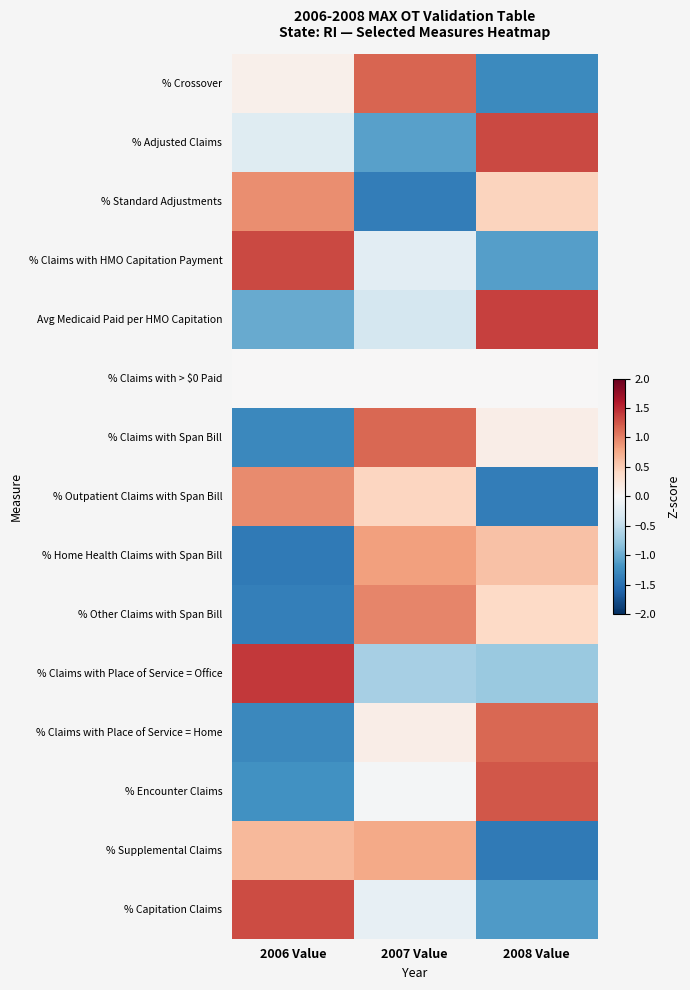

Rank the series at 2008 Value from highest to lowest value.

Avg Medicaid Paid per HMO Capitation, % Adjusted Claims, % Encounter Claims, % Claims with Place of Service = Home, % Home Health Claims with Span Bill, % Standard Adjustments, % Other Claims with Span Bill, % Claims with Span Bill, % Claims with > $0 Paid, % Claims with Place of Service = Office, % Claims with HMO Capitation Payment, % Capitation Claims, % Crossover, % Outpatient Claims with Span Bill, % Supplemental Claims